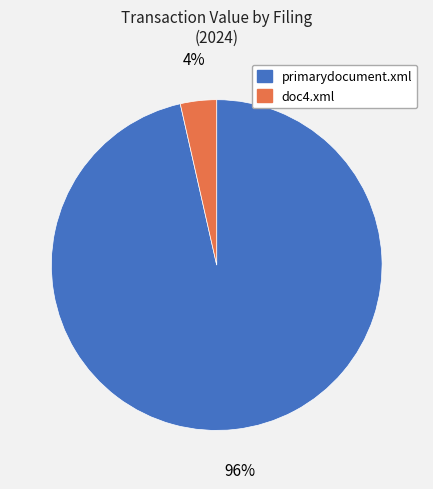

To the nearest percent, what is the combined percentage of primarydocument.xml and doc4.xml?

100%